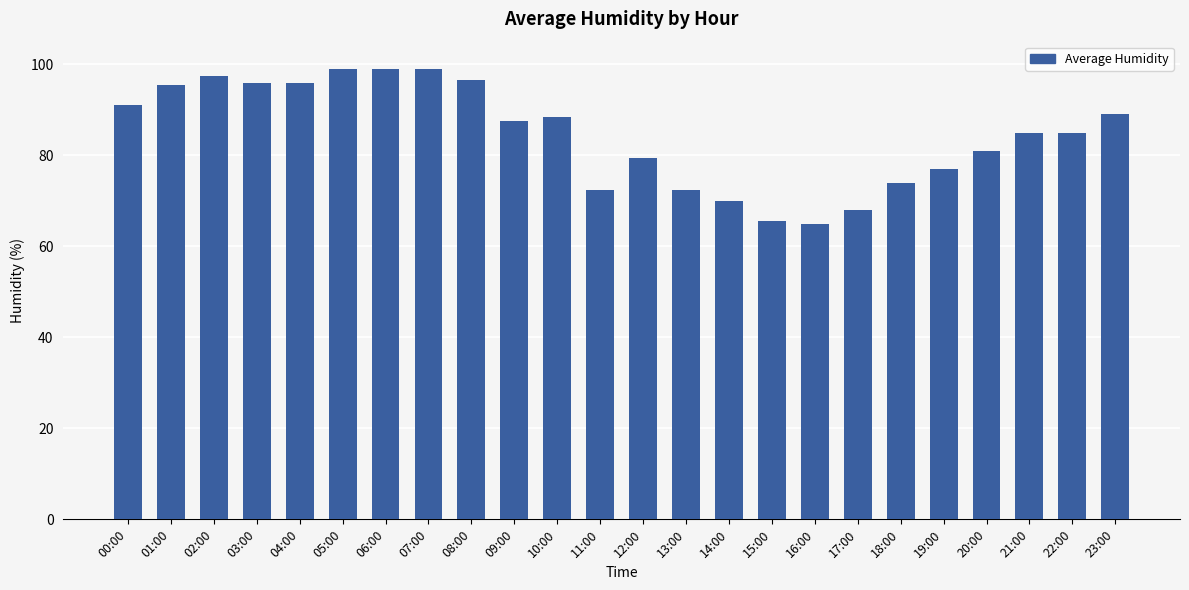

How many values are below 87?

12